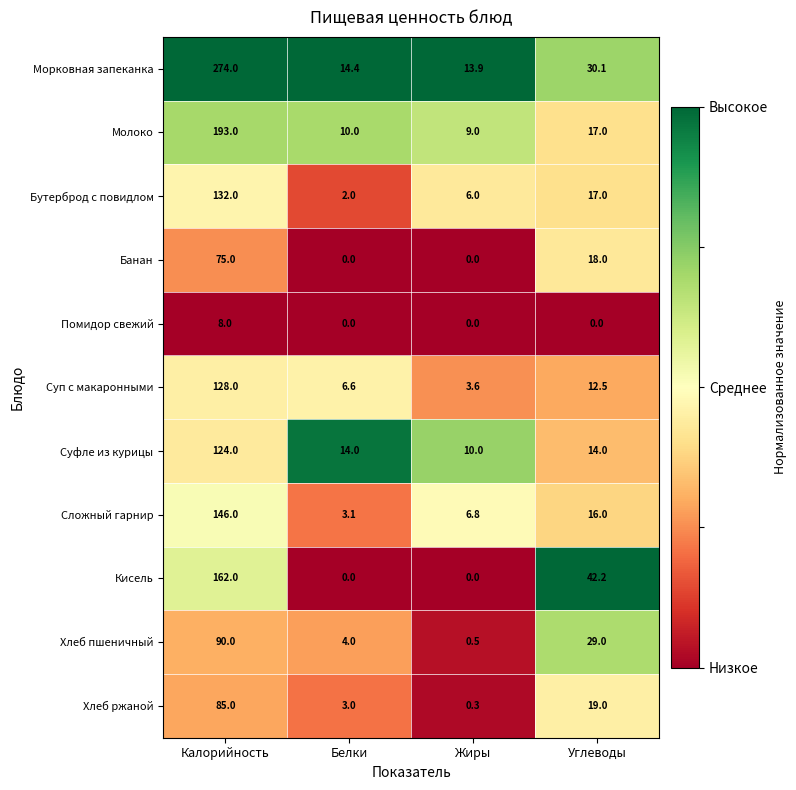

True or false: Сложный гарнир has a value of 146.0 at Калорийность.

True